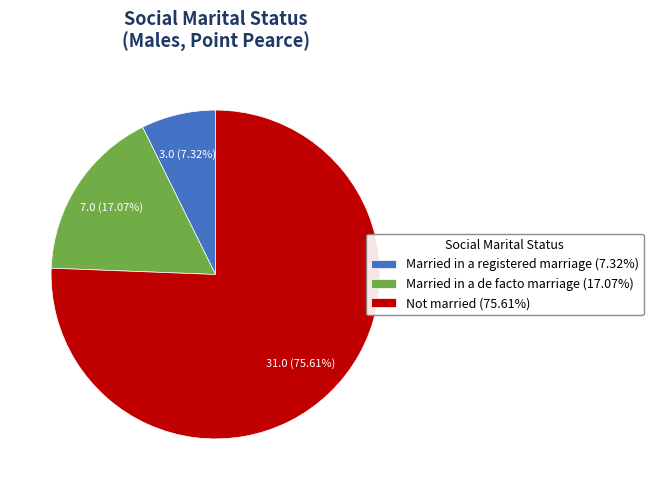

To the nearest percent, what is the average slice percentage?

33%